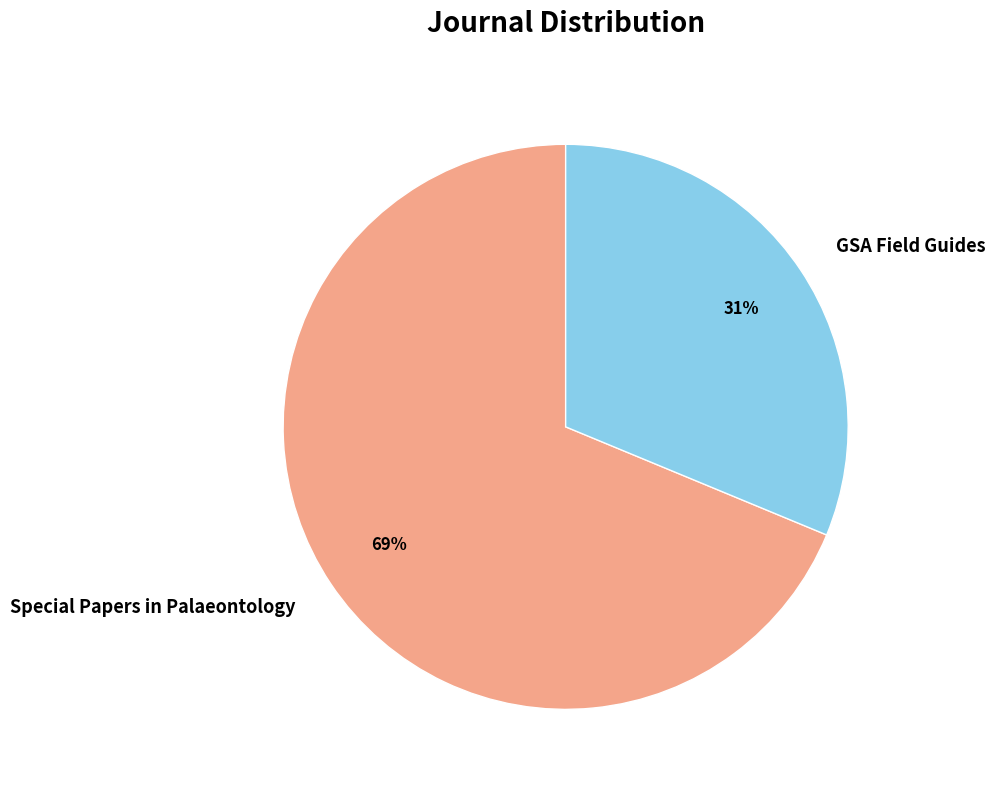

Which slice is the smallest?

GSA Field Guides